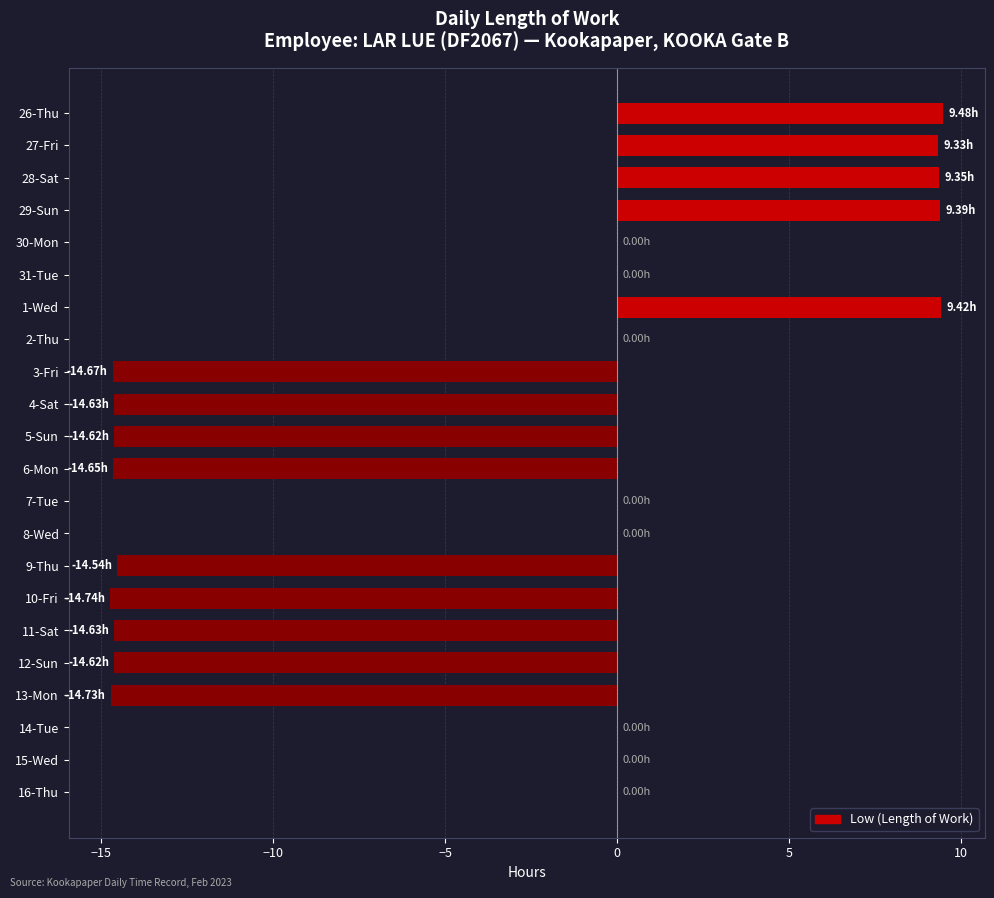

What is the maximum value shown in the chart?

9.5